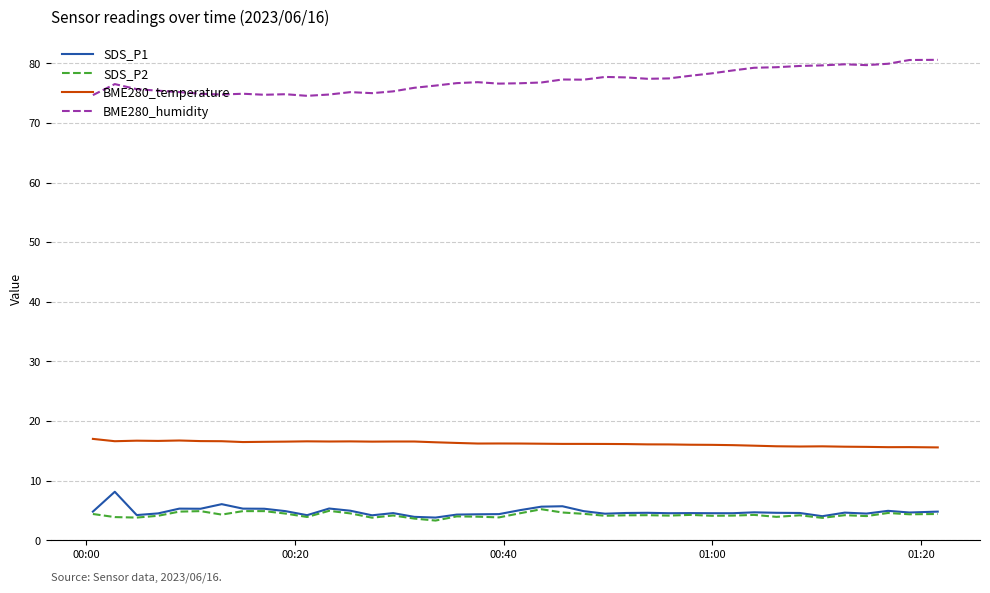

What is the greatest value displayed?

80.6